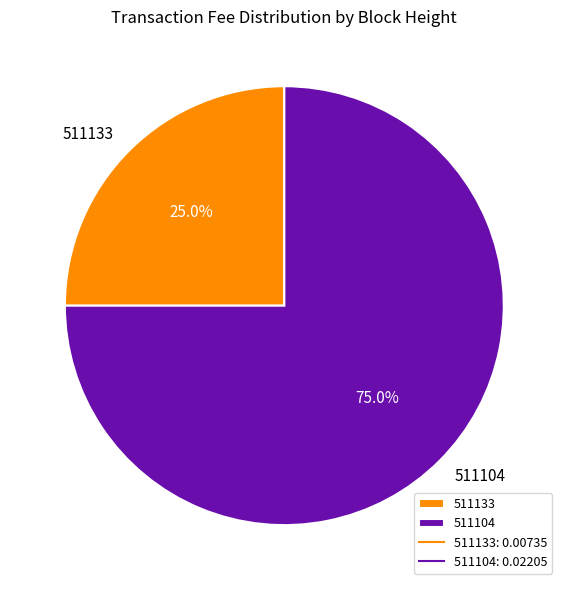

Which category has the smallest portion of the pie?

511133